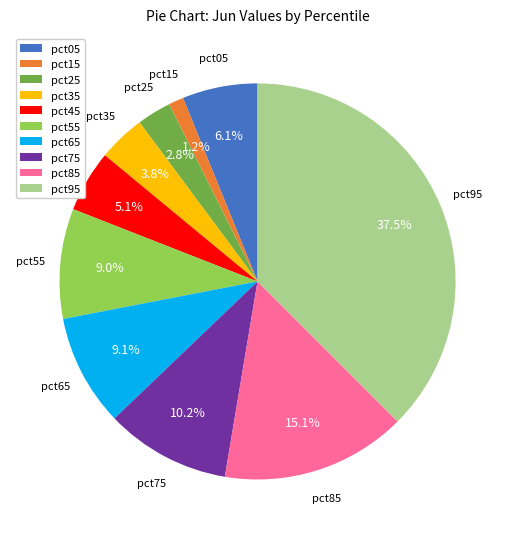

Does pct25 represent more than half of the total?

No